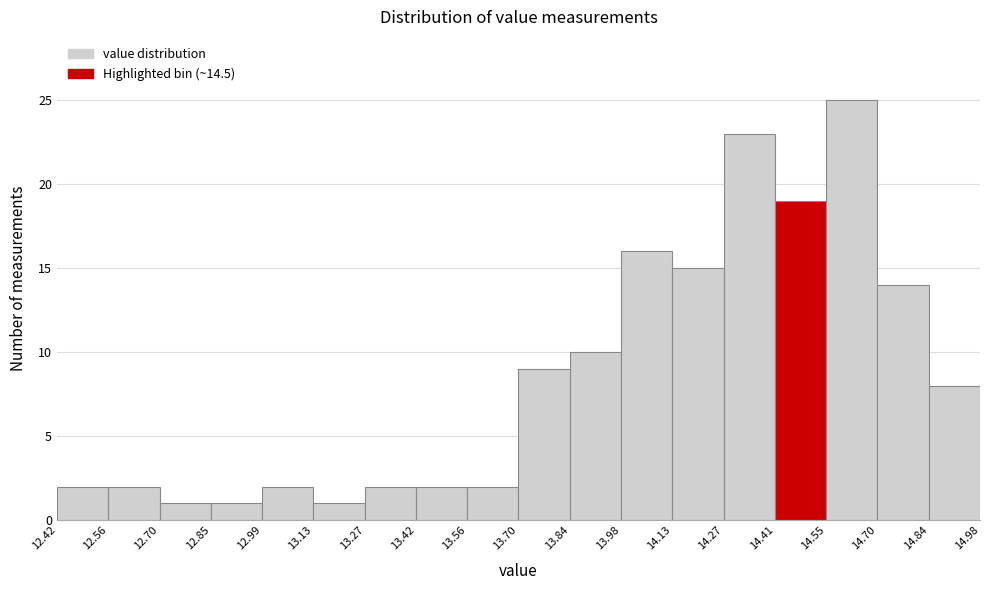

Over which range of the x-axis is the bar tallest?

14.55 to 14.70